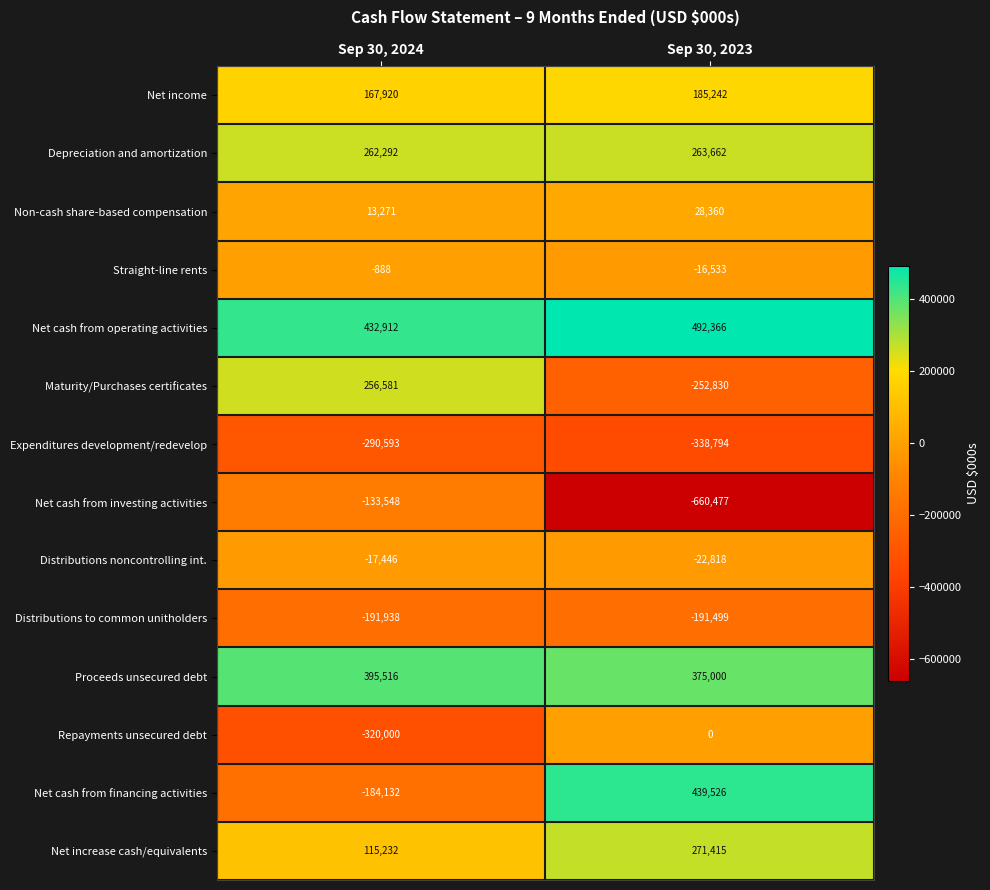

List the series in order of their peak value, highest first.

Net cash from operating activities, Net cash from financing activities, Proceeds unsecured debt, Net increase cash/equivalents, Depreciation and amortization, Maturity/Purchases certificates, Net income, Non-cash share-based compensation, Repayments unsecured debt, Straight-line rents, Distributions noncontrolling int., Net cash from investing activities, Distributions to common unitholders, Expenditures development/redevelop